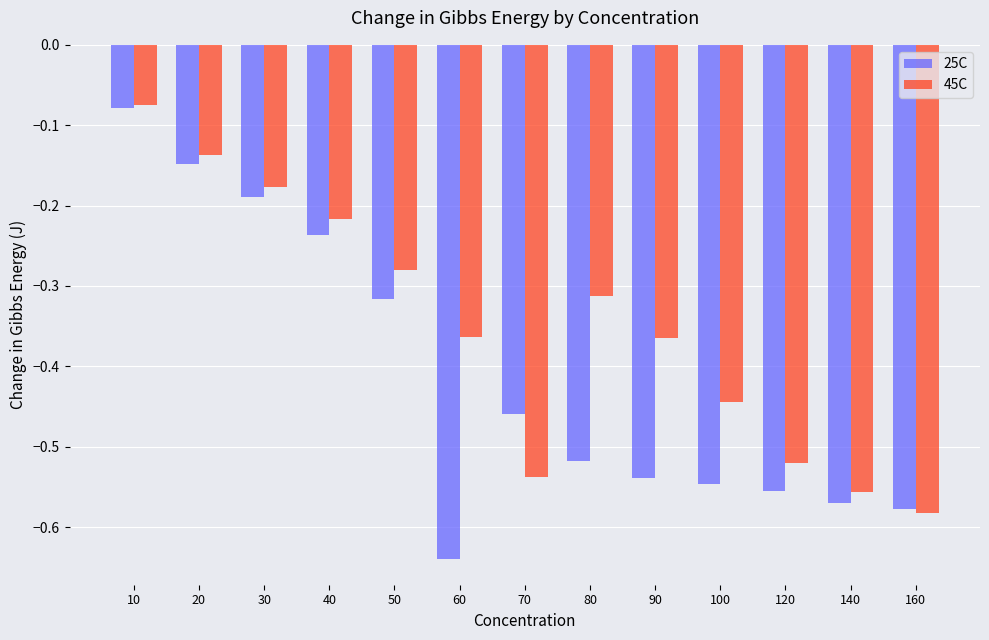

What are all the series names shown in the legend?

25C, 45C